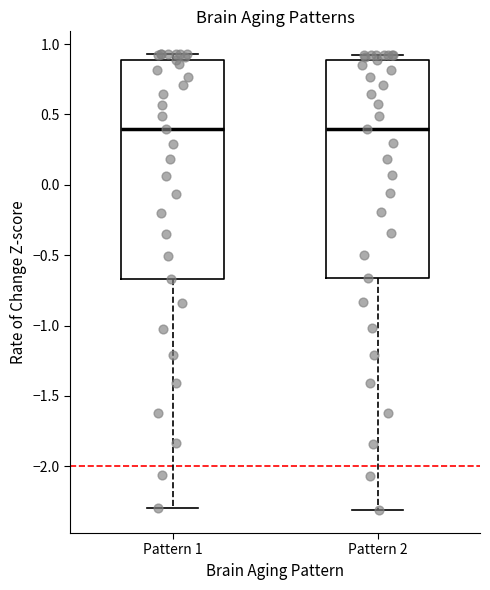

Reading left to right, transcribe this box plot: for each box, give where its median line is, the range the box spans, and where its two whiskers end, as read against the y-axis. The values are not printed on the chart, so give them approximately, as read against the axis.

Pattern 1: median 0.40, box -0.65 to 0.90, whiskers -2.30 to 0.95
Pattern 2: median 0.40, box -0.65 to 0.90, whiskers -2.30 to 0.90 (just above the box's upper edge)